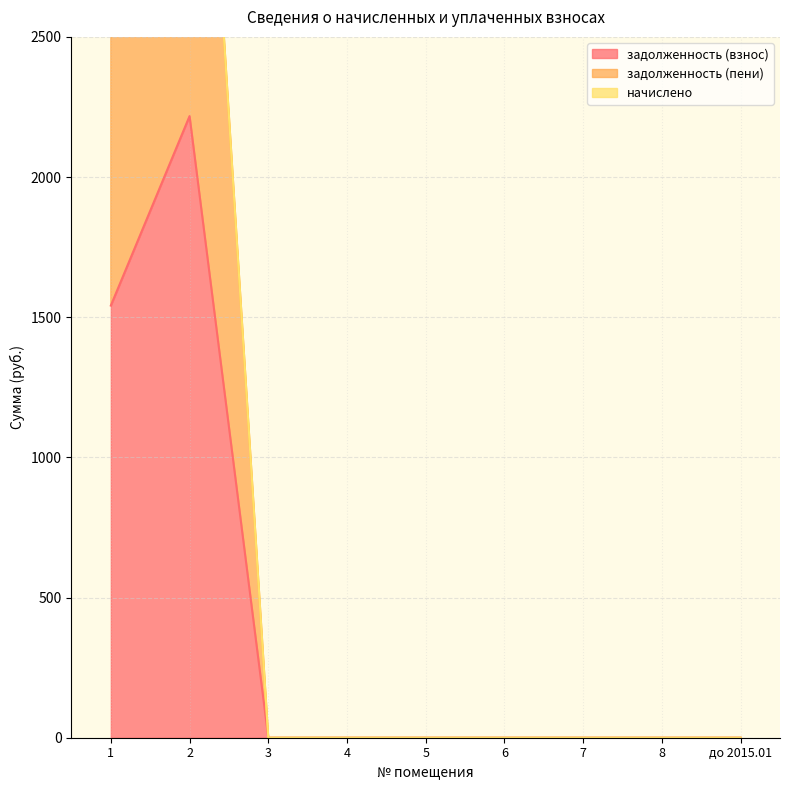

What position from the left is 8?

8